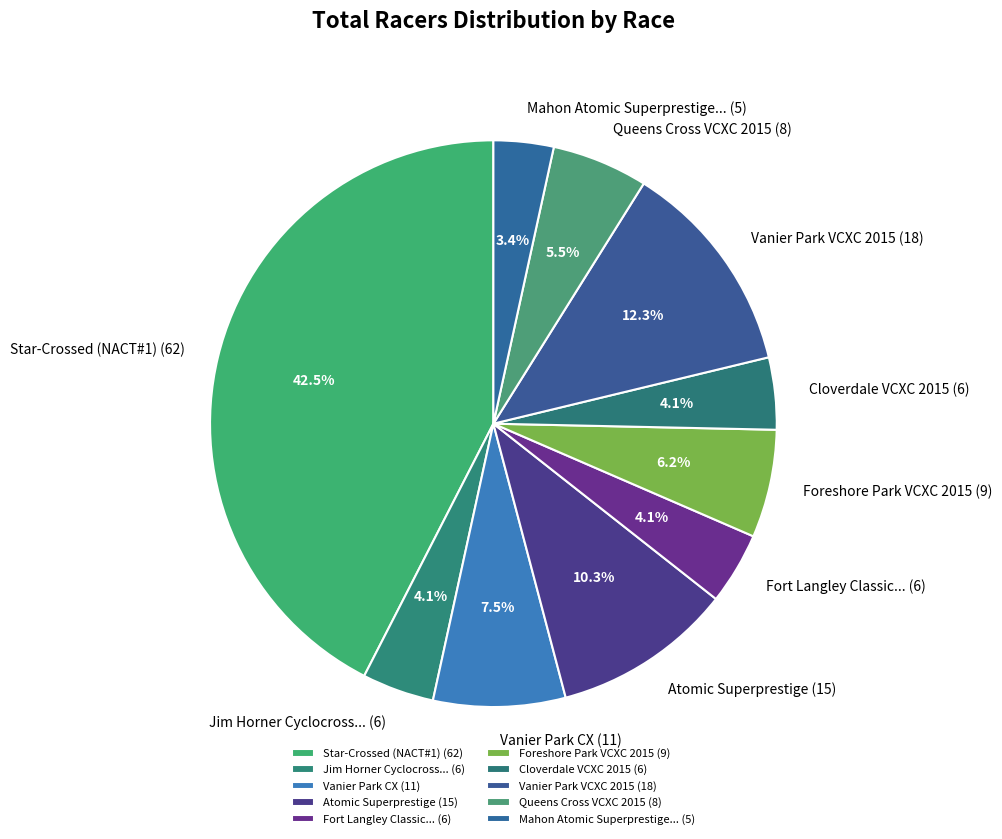

Does Atomic Superprestige (15) represent more than half of the total?

No